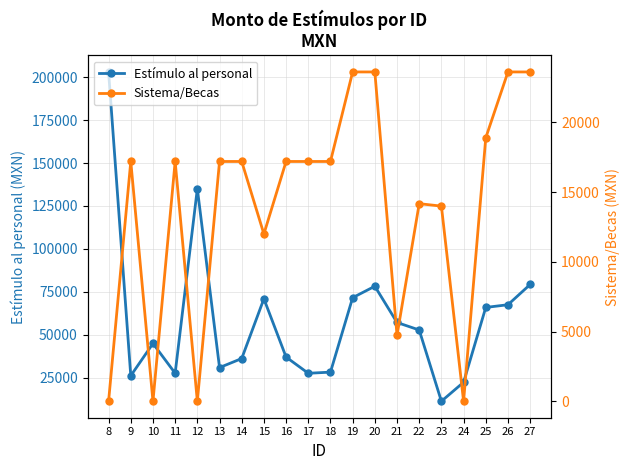

Which series has the largest total across all categories?

Estímulo al personal